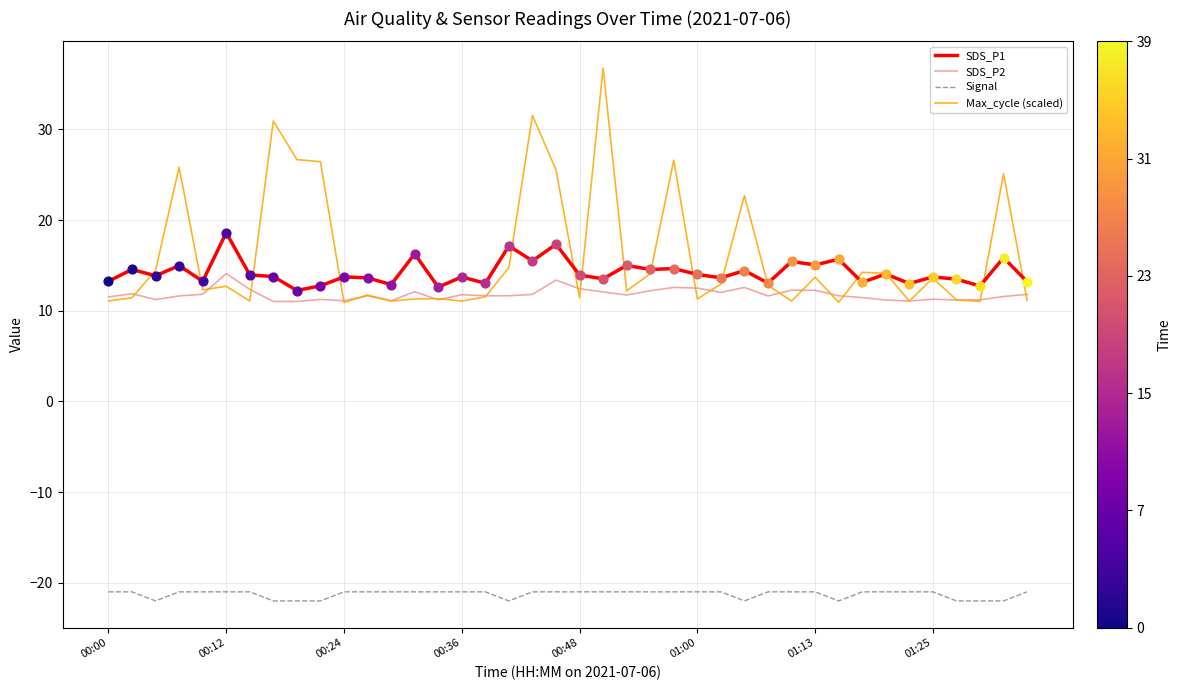

Which series has the widest spread of values?

Max_cycle (scaled)